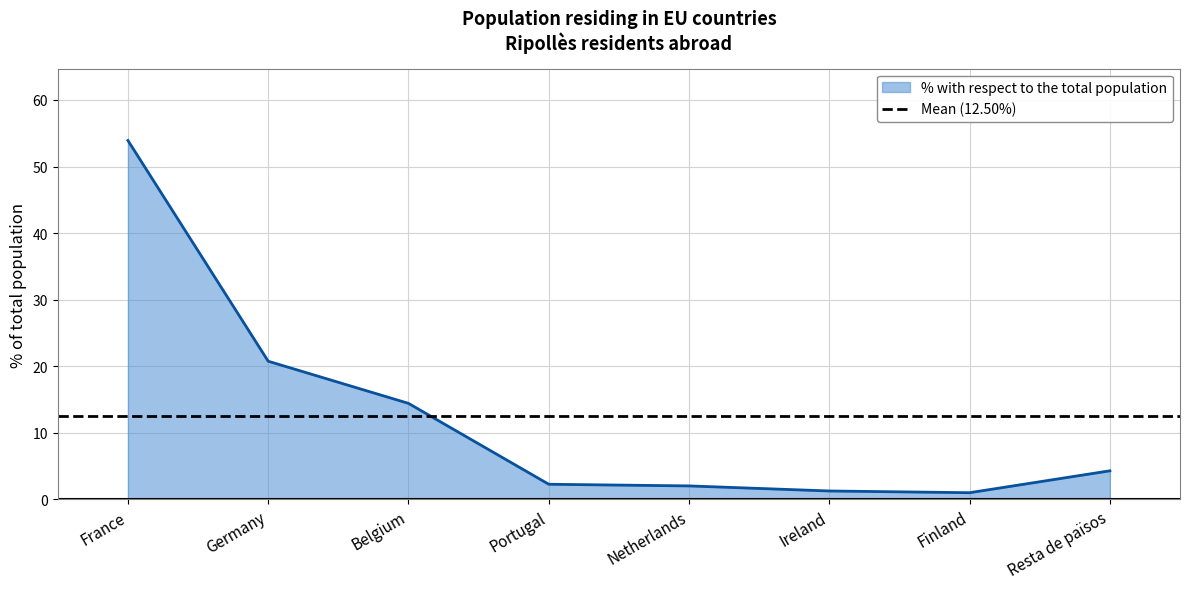

What value does the data have at Resta de països?

4.3